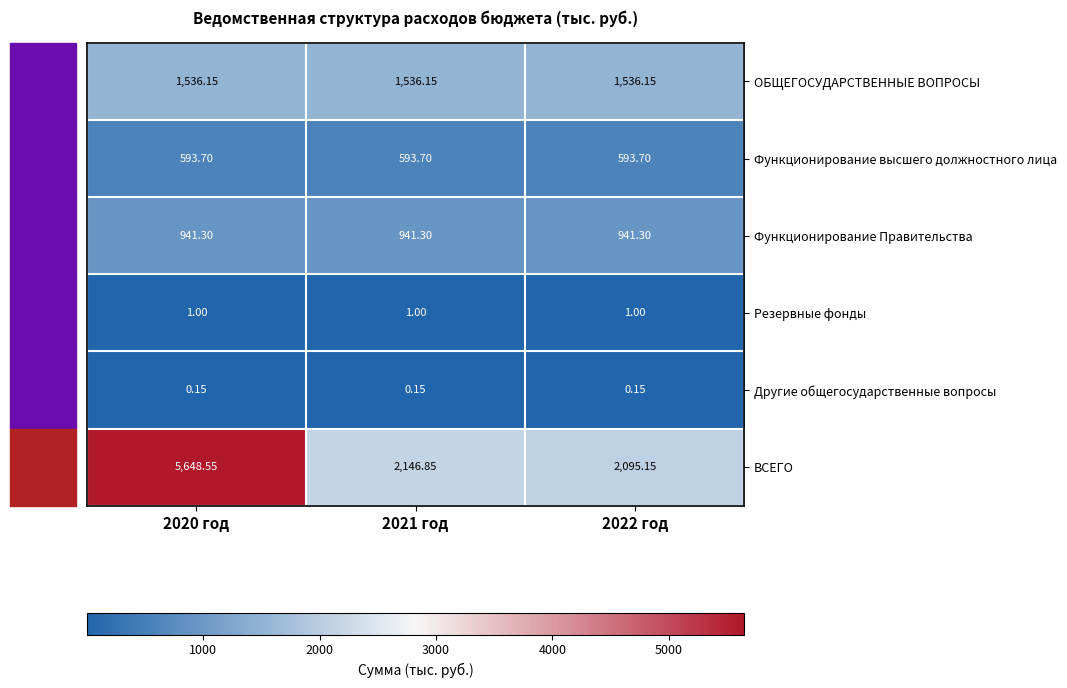

Between 2020 год and 2021 год, which series saw the biggest shift?

ВСЕГО